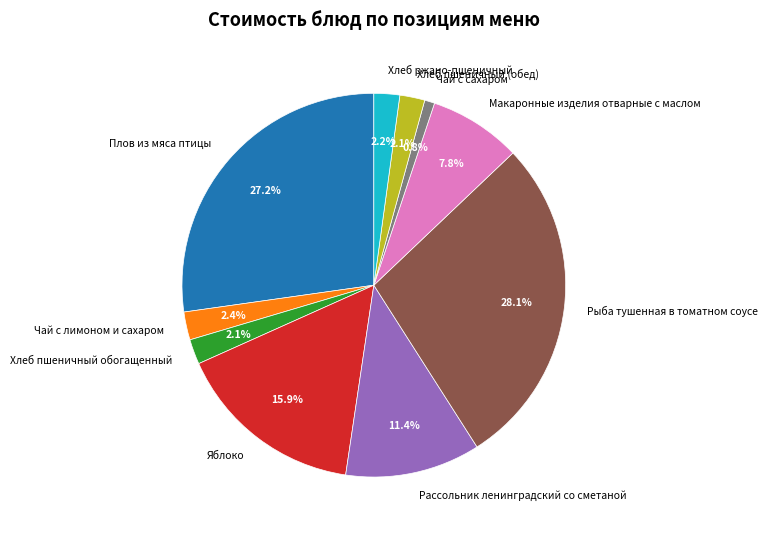

What percentage is NOT represented by Хлеб пшеничный обогащенный?

97.9%